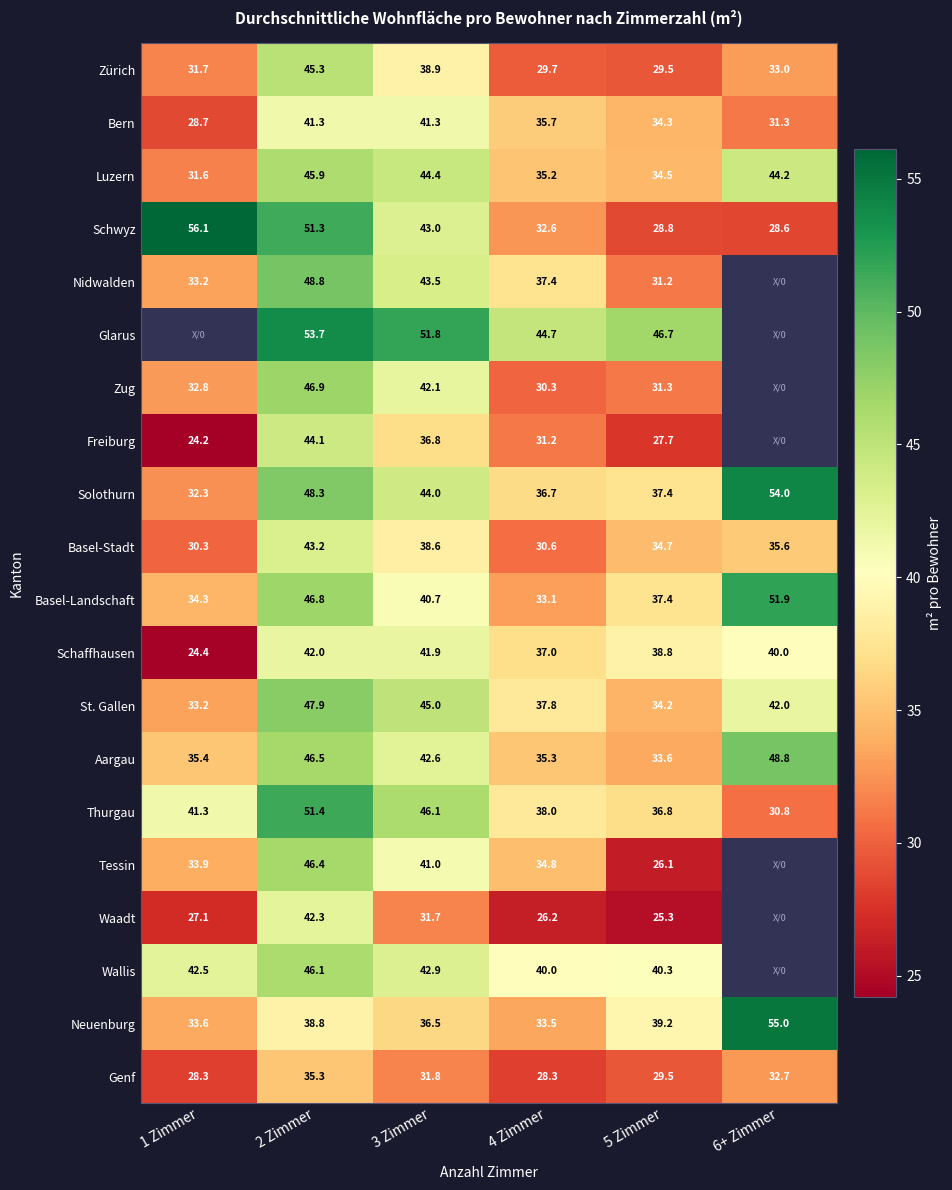

What is the difference between the maximum and minimum values in the Zürich series?

15.8